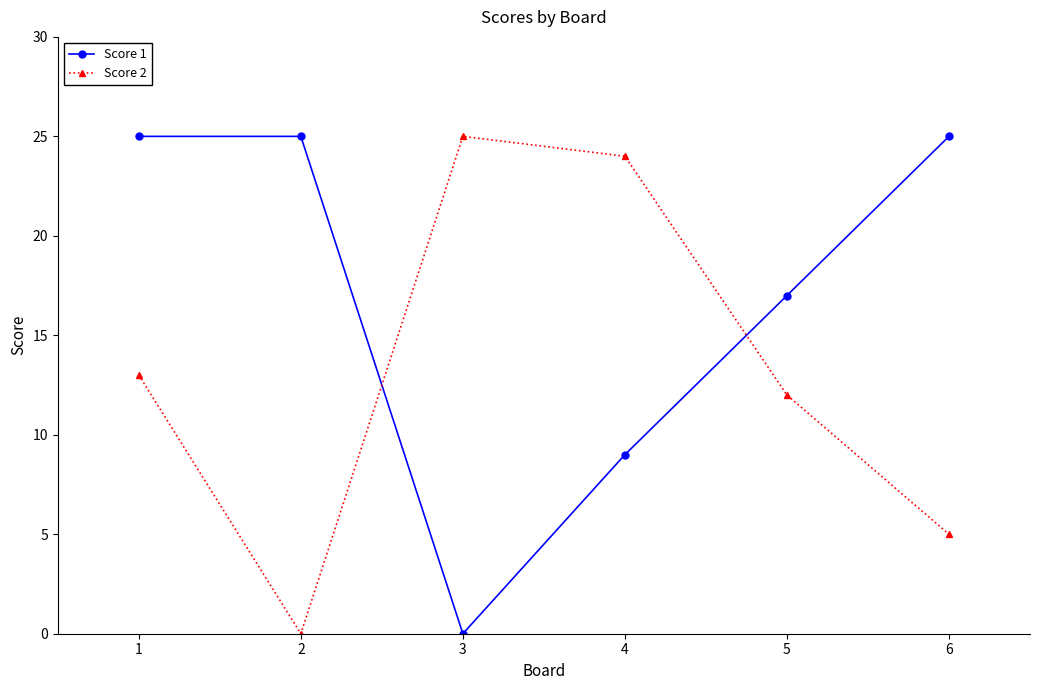

Is it true that Score 2 equals 21 at 1?

False